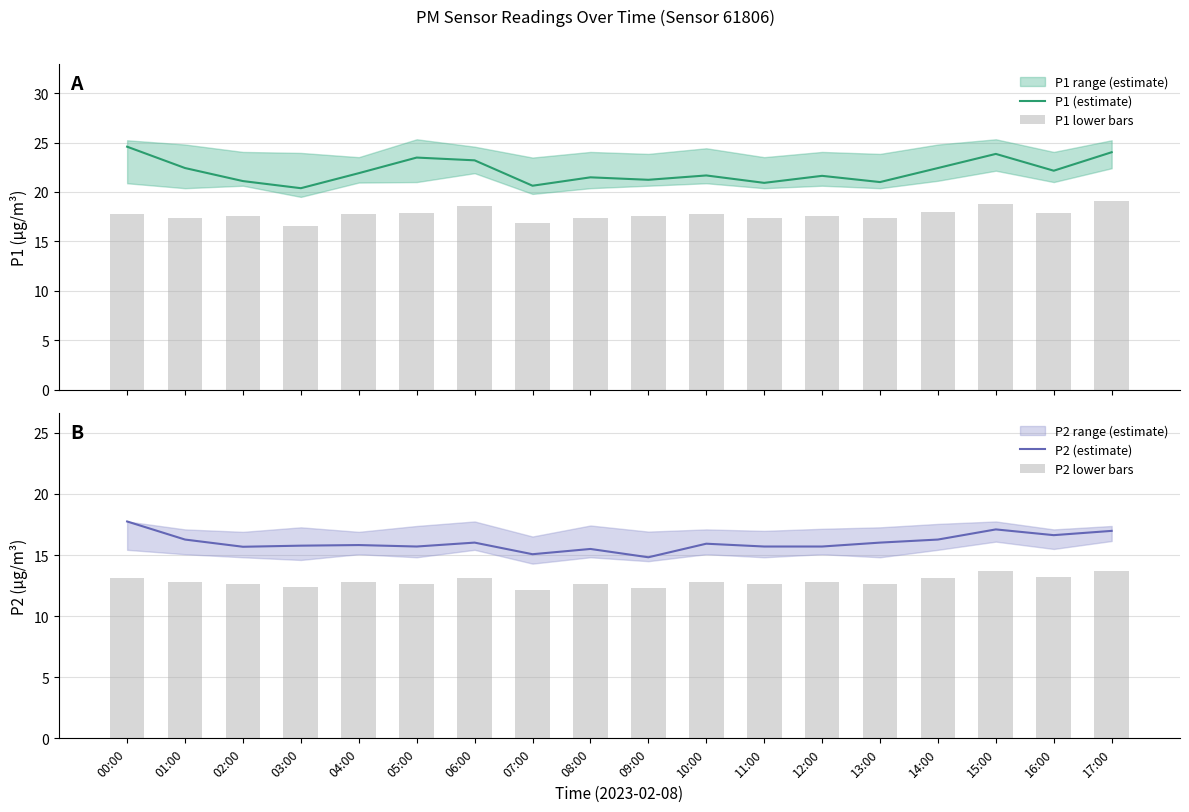

What is the minimum value shown in the chart?

12.2